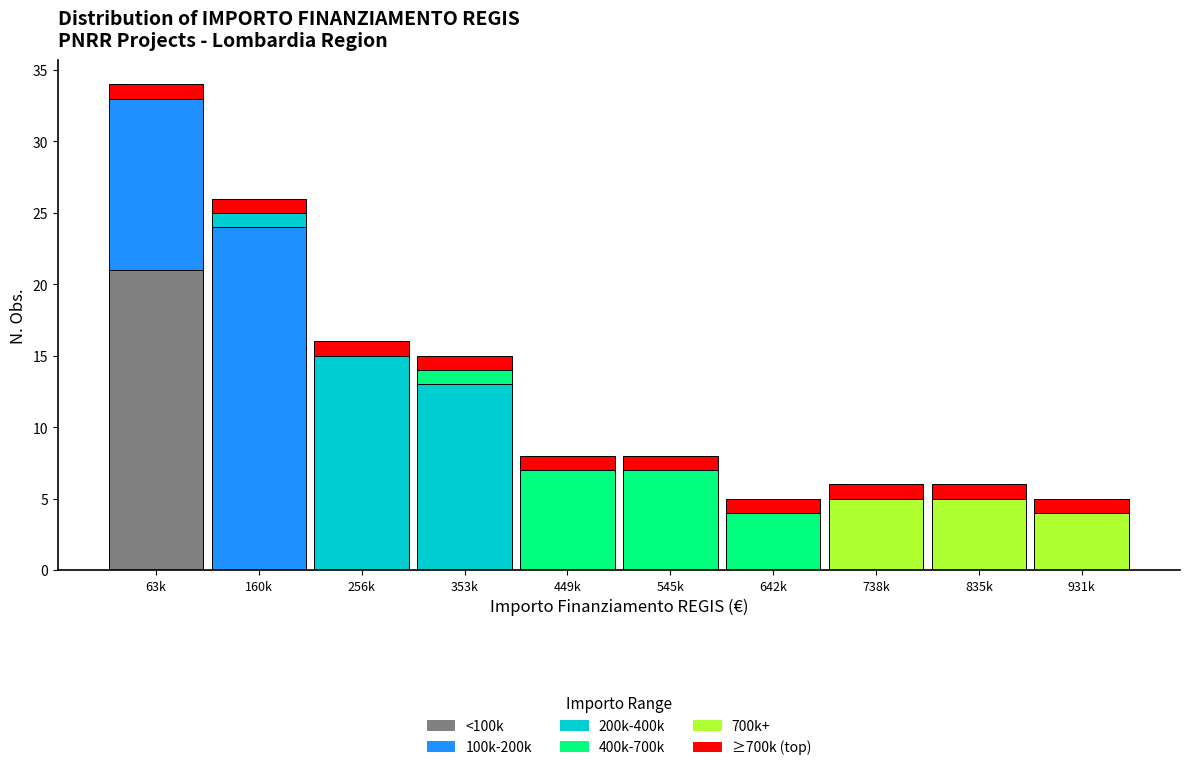

At which label does <100k reach its peak?

63k